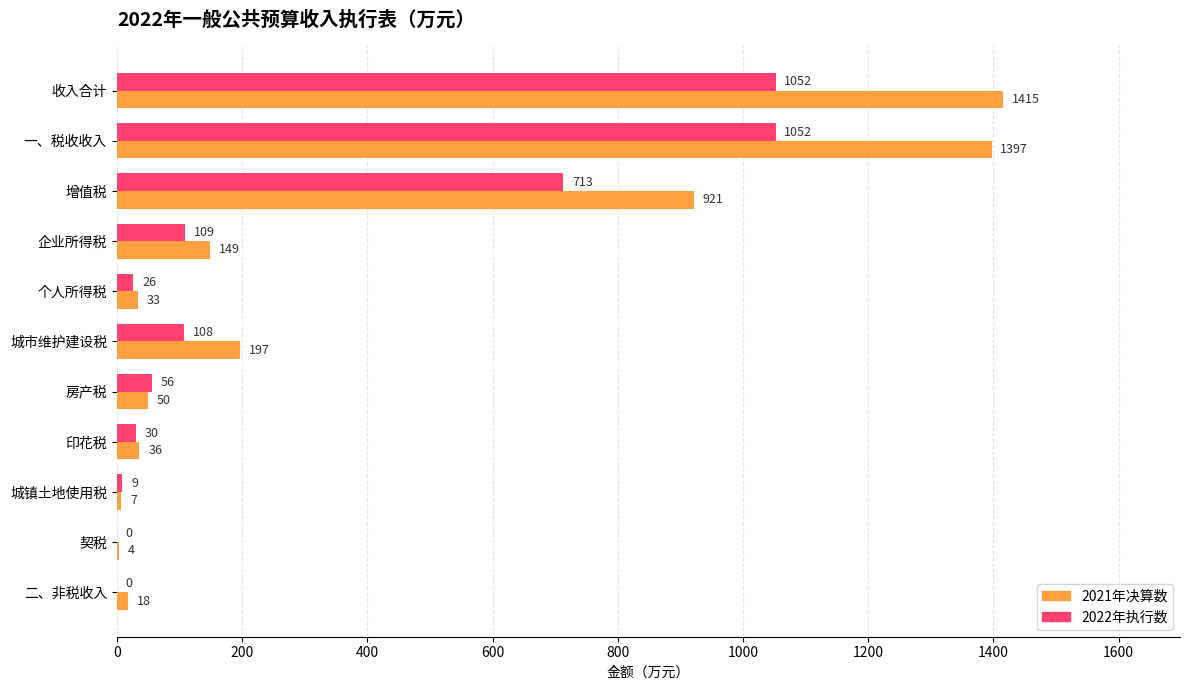

What is the sum of the 2022年执行数 values at 房产税 and 企业所得税?

165